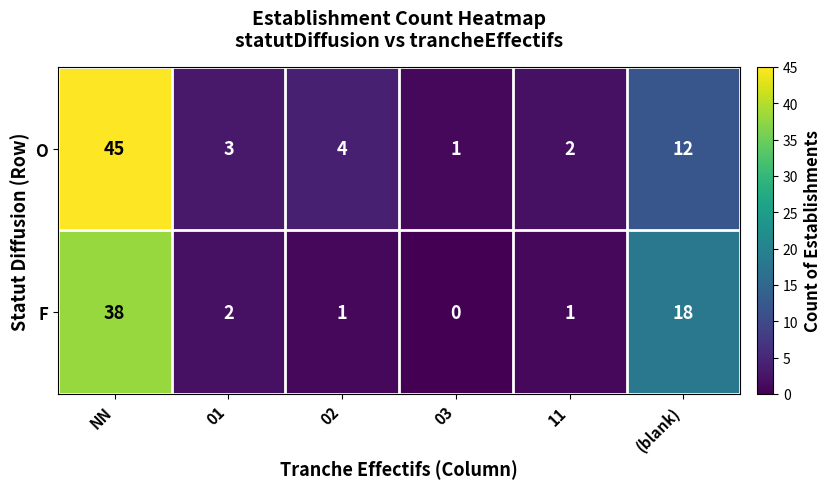

What is the difference between the maximum and minimum values in the F series?

38